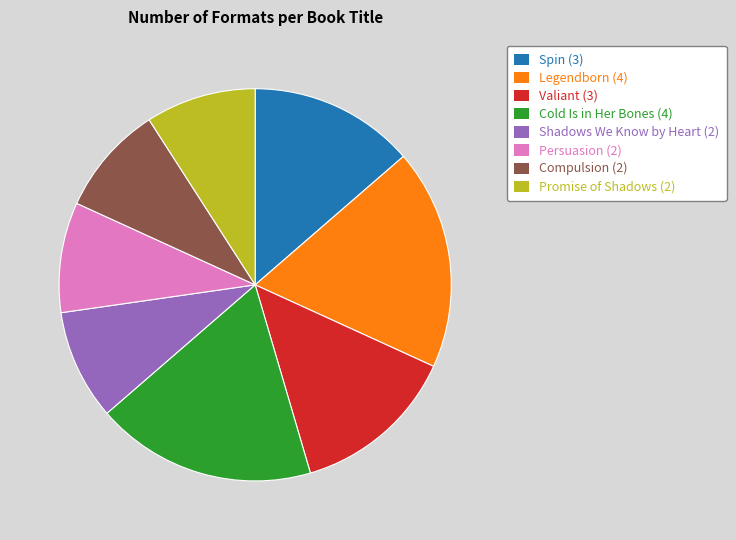

The Valiant (3) slice represents 6% of the pie. True or false?

False